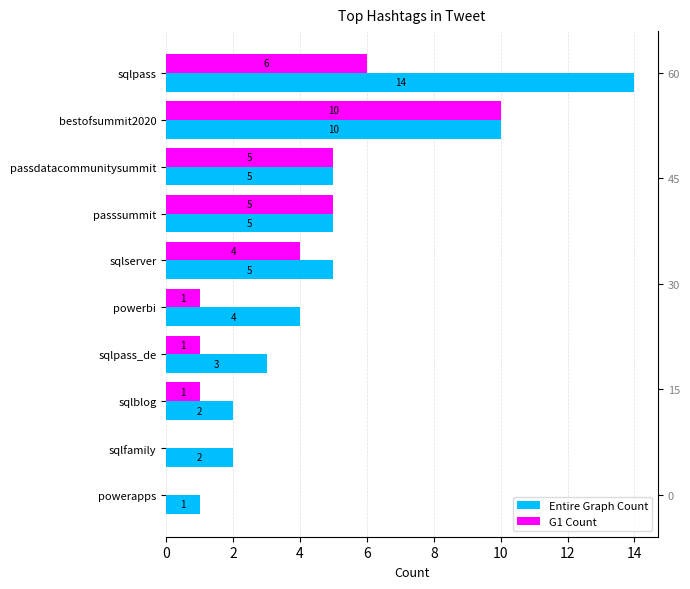

What is the approximate value of Entire Graph Count at powerbi, to the nearest 5?

5